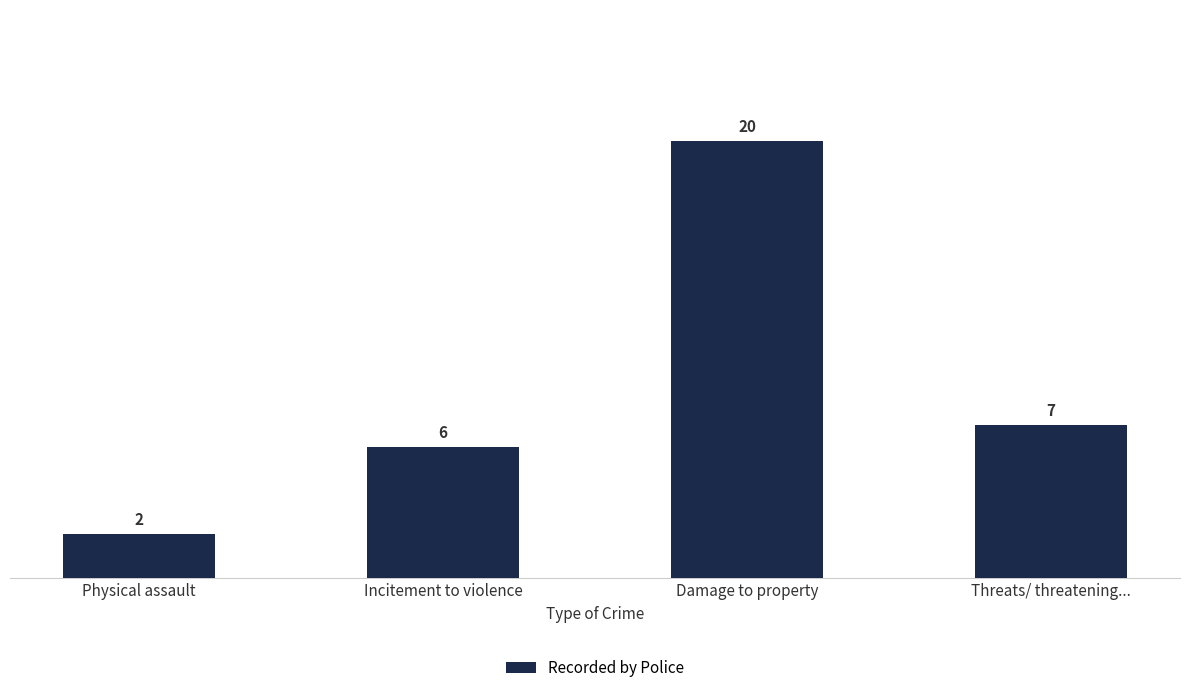

What is the sum of the values at Physical assault and Threats/ threatening...?

9